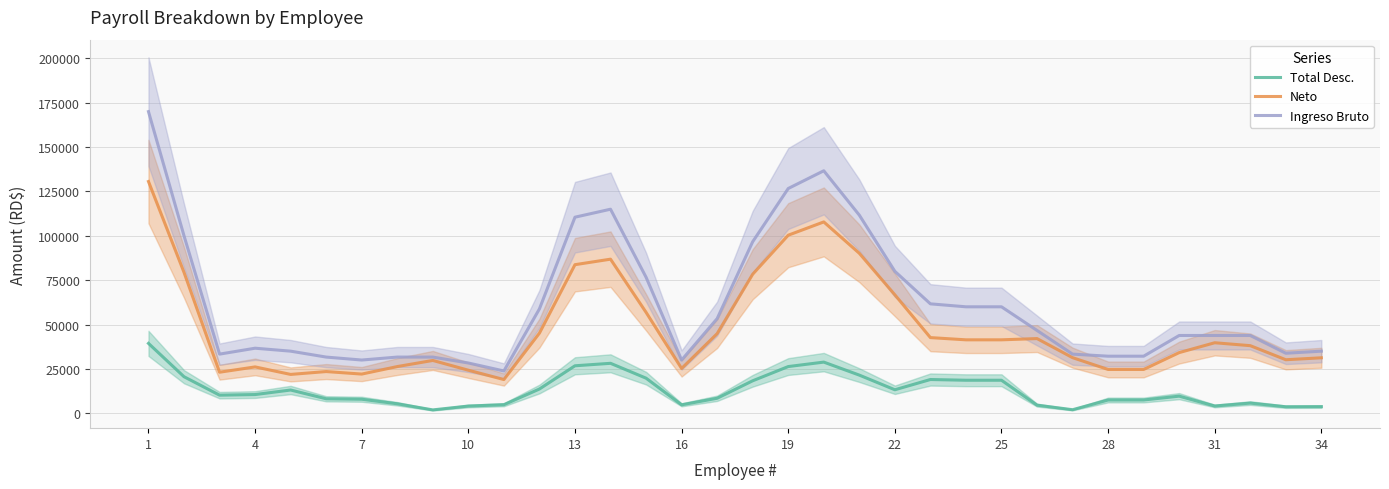

Is it true that Ingreso Bruto equals 170000.0 at 1?

True